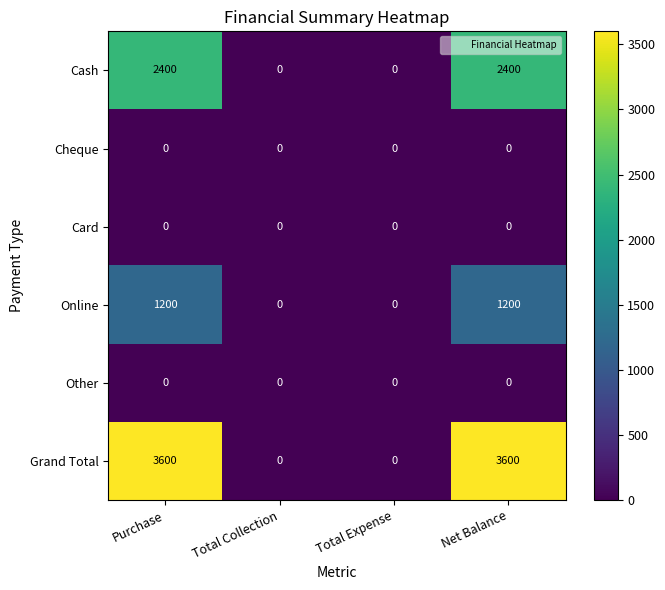

Which series has the widest spread of values?

Grand Total